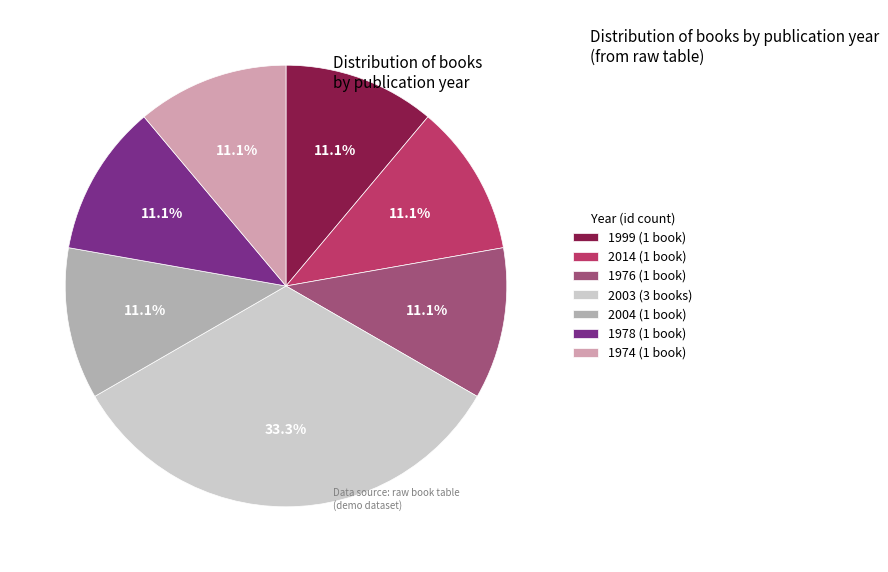

Does any single category account for the majority?

No